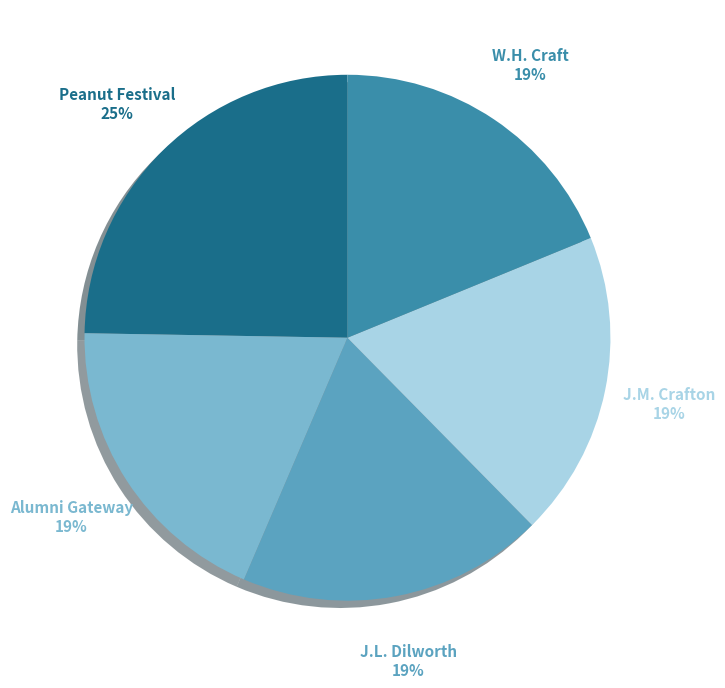

Count the number of slices in the pie.

5